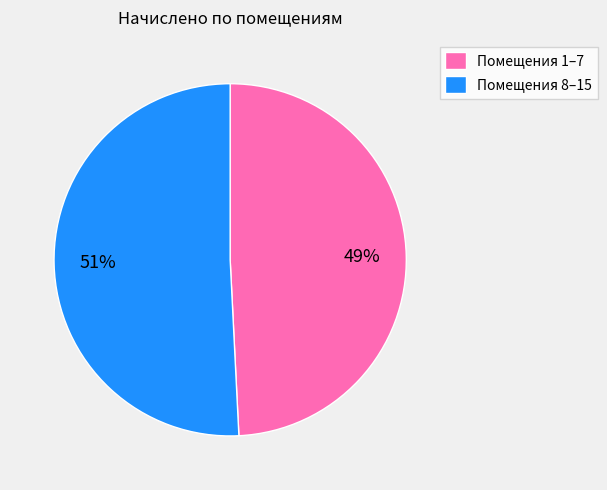

Which has a higher value, Помещения 1–7 or Помещения 8–15?

Помещения 8–15